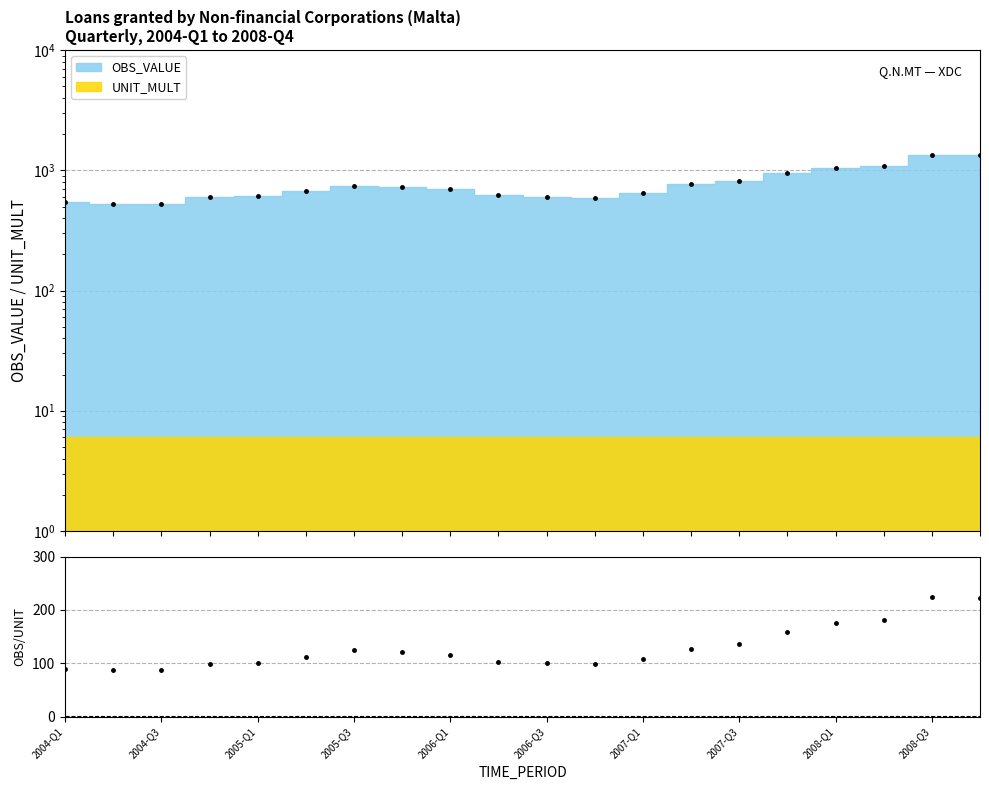

What position from the right is 2004-Q1?

20